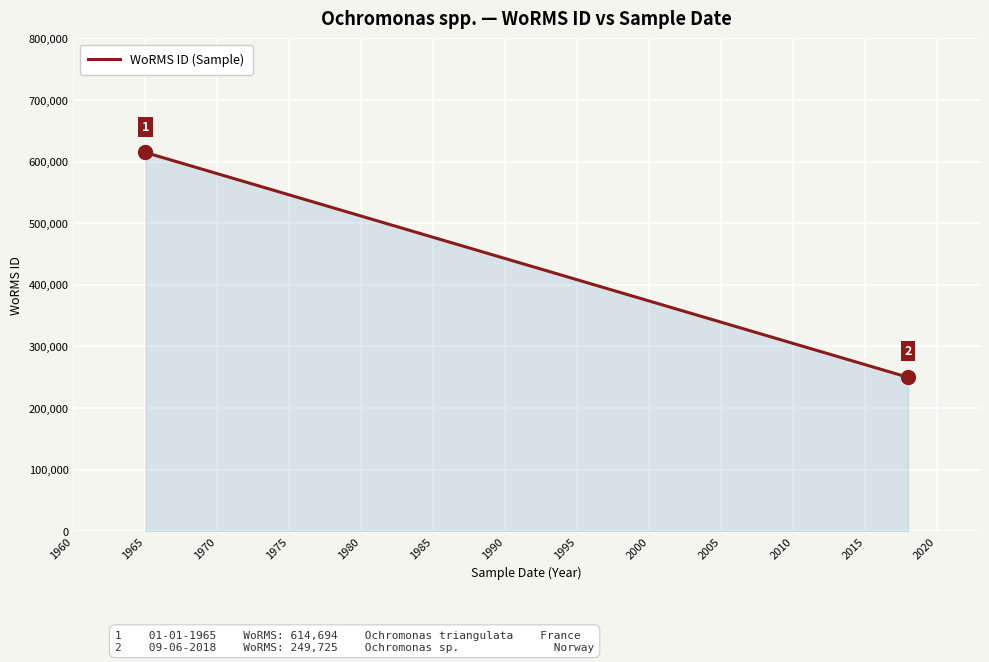

What is the difference between the maximum and minimum values?

364969